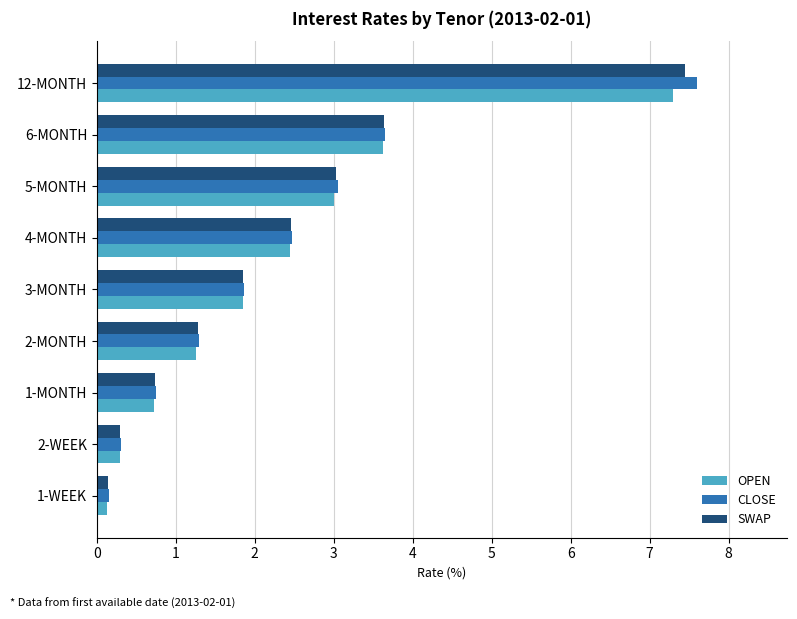

Is the value of SWAP at 4-MONTH greater than the value of OPEN at 5-MONTH?

No